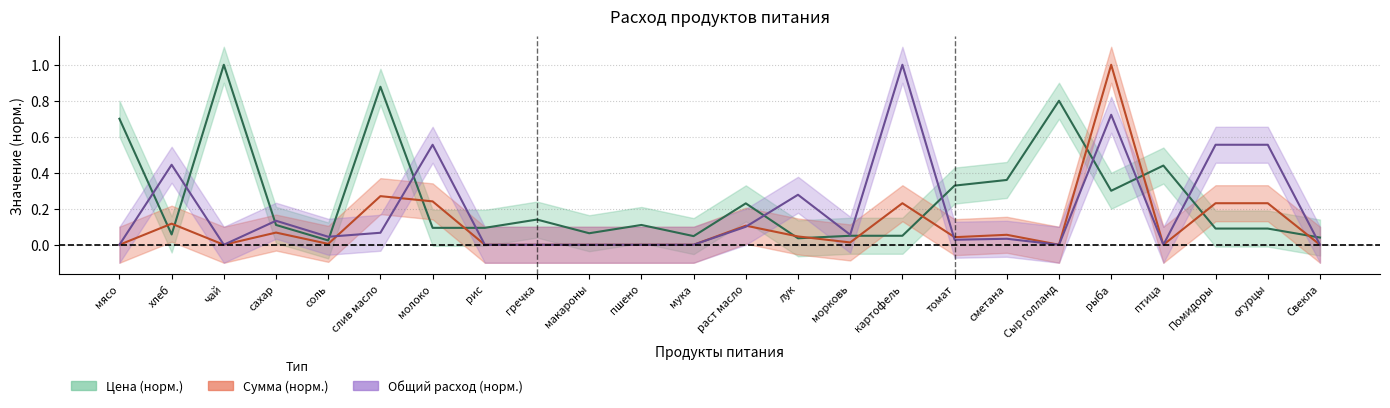

What is the label of the 19th point from the left?

Сыр голланд